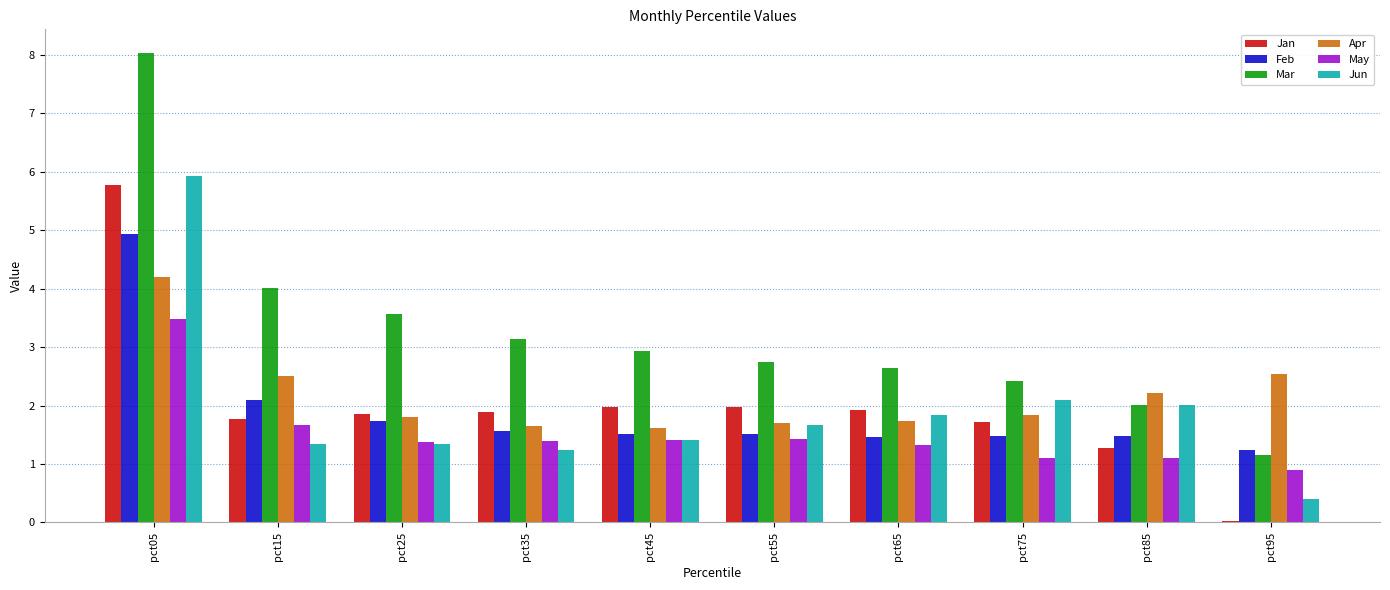

How many data points does each series have?

10